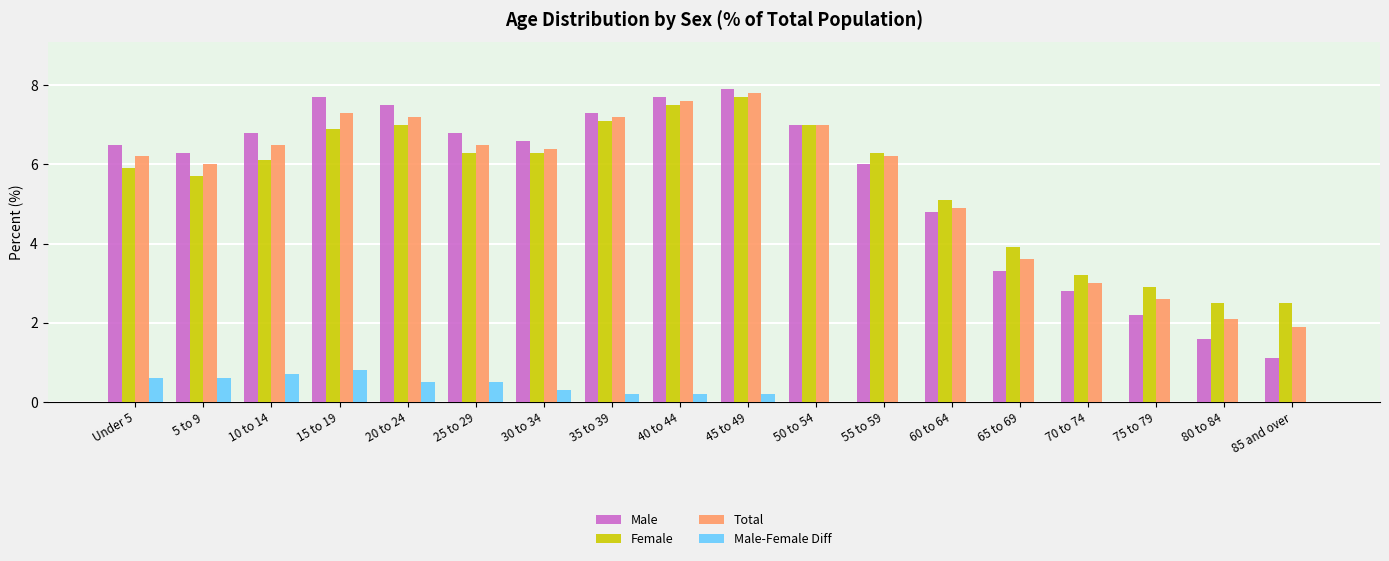

At which category does the chart reach its minimum across all series?

85 and over